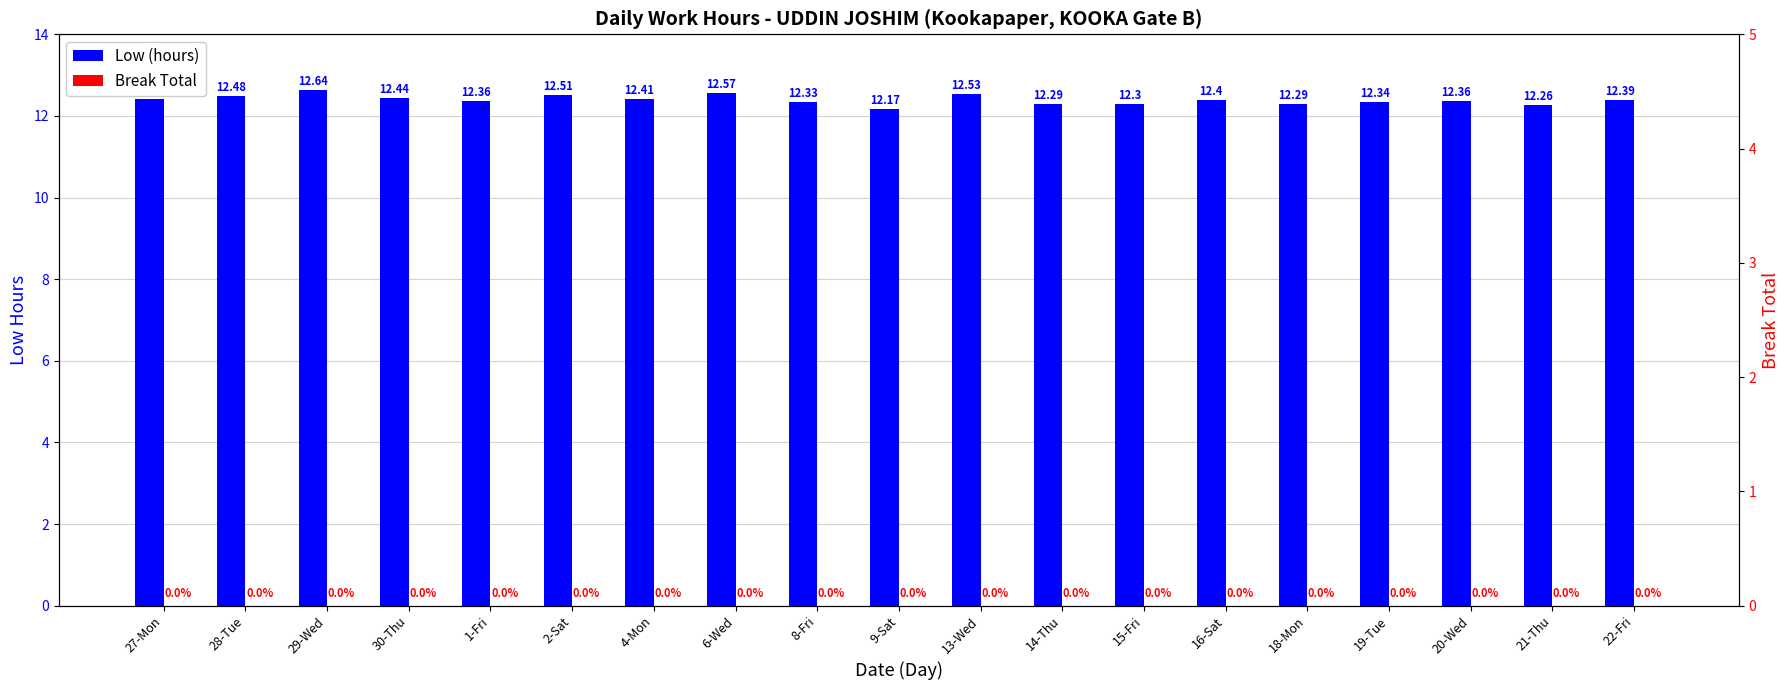

Does the chart contain any negative values?

No